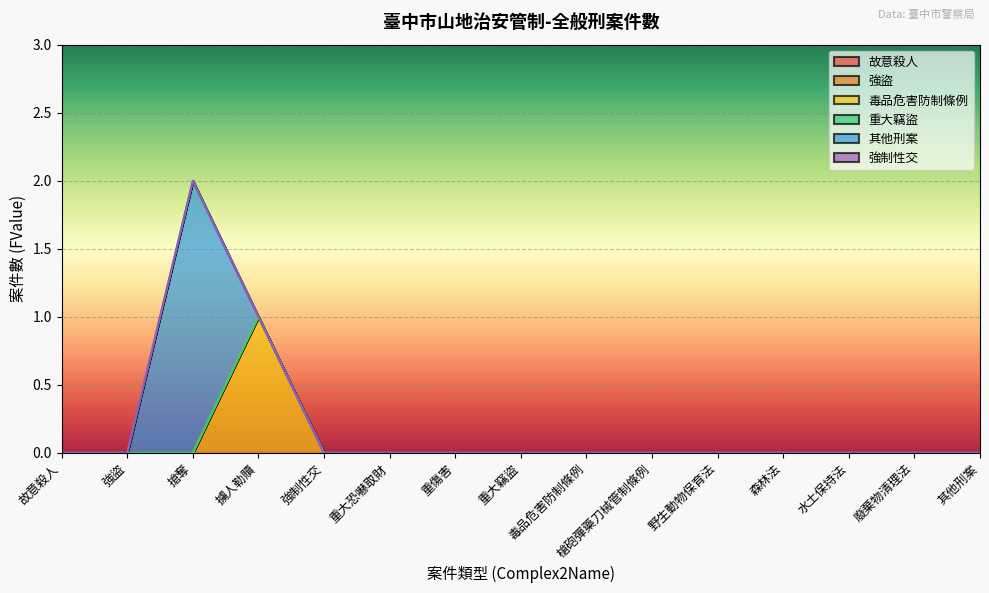

True or false: 強制性交 has more than 2 interior local peaks.

False